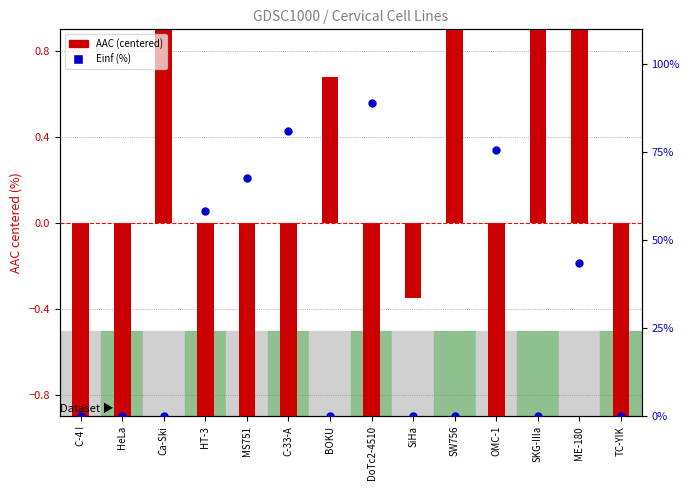

Which series contains the highest Y value?

AAC (centered)